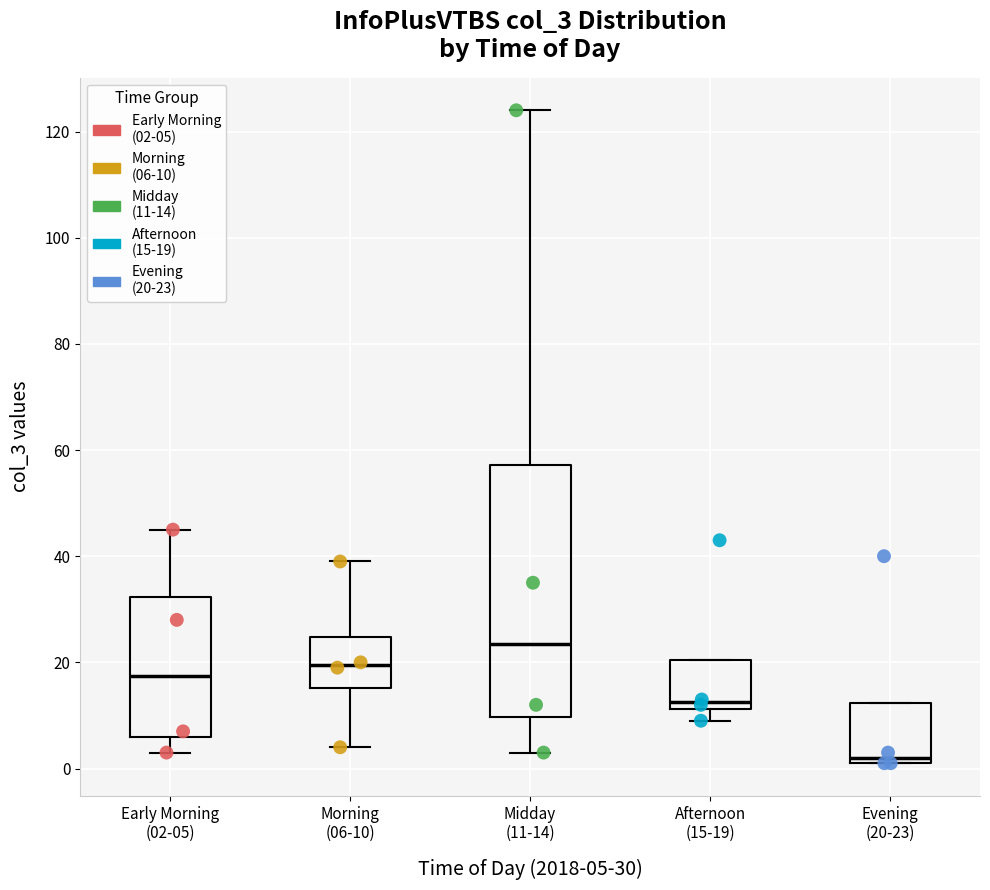

Comparing the boxes themselves (not the whiskers), which one is the tallest?

Midday (11-14)